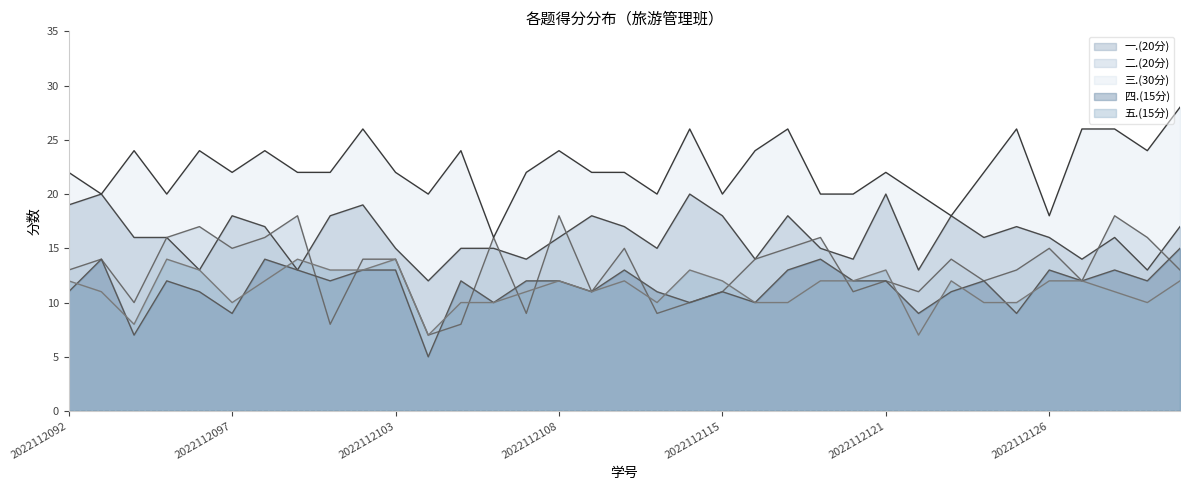

Which series ends up on top after the final intersection of 二.(20分) and 五.(15分)?

二.(20分)